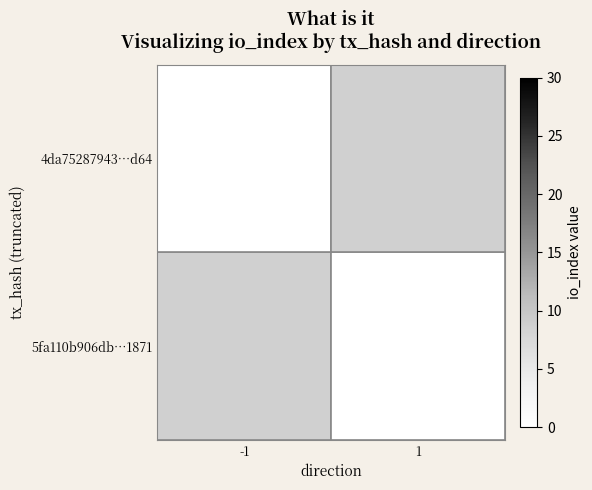

At 1, list the series in order from largest to smallest.

5fa110b906db…1871, 4da75287943…d64